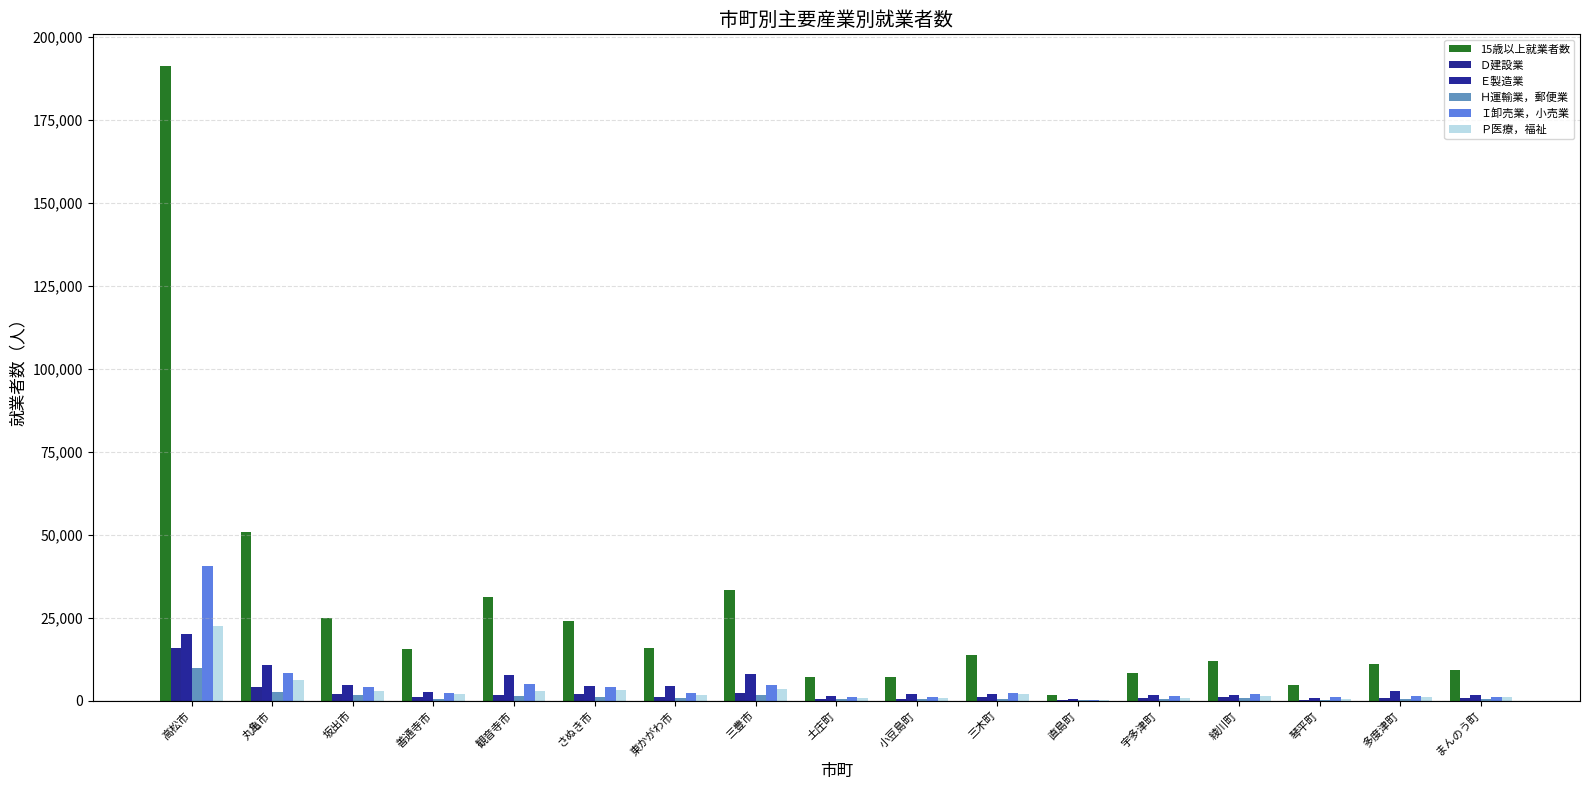

What is the sum of all Ｉ卸売業，小売業 values?

83887